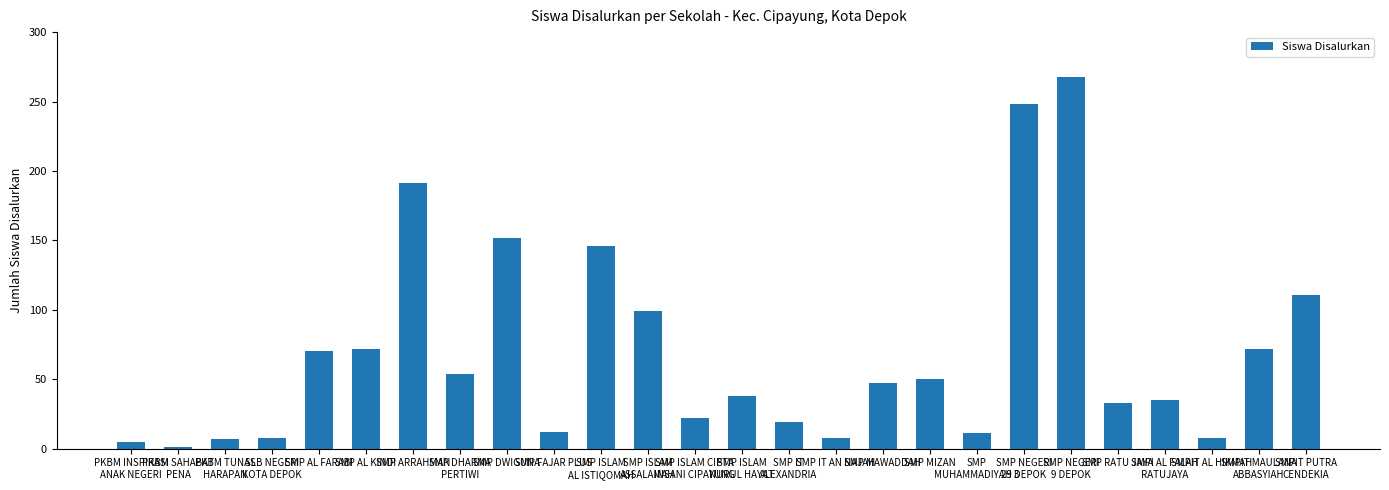

What is the label of the 25th bar from the left?

SMPIT MAULANA
ABBASYIAH